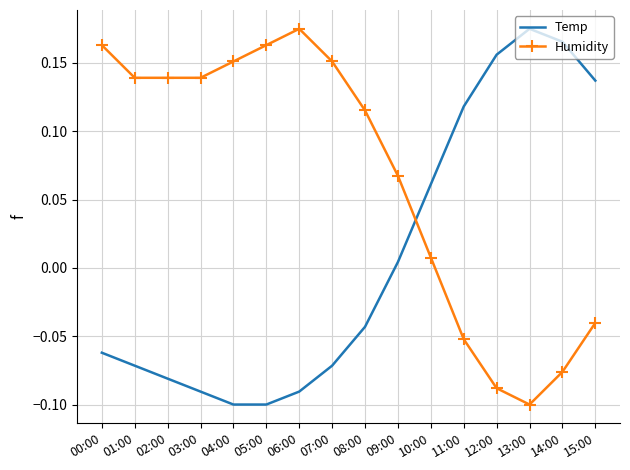

True or false: Humidity and Temp cross at least once.

True